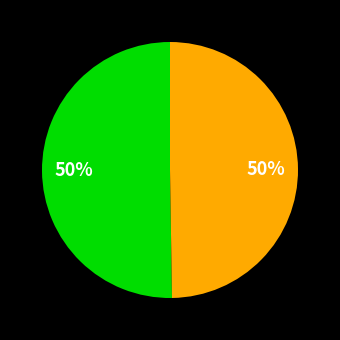

To the nearest percent, what is the average slice percentage?

50%